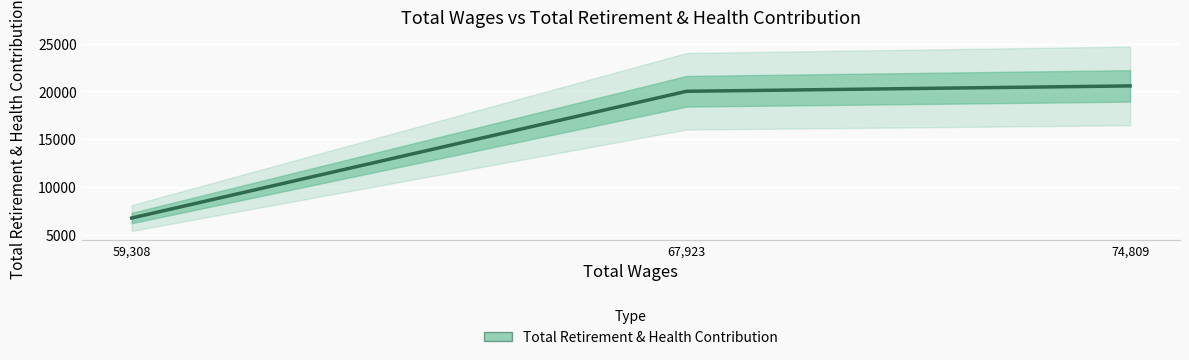

What is the change in value from 59,308 to 67,923?

+13254